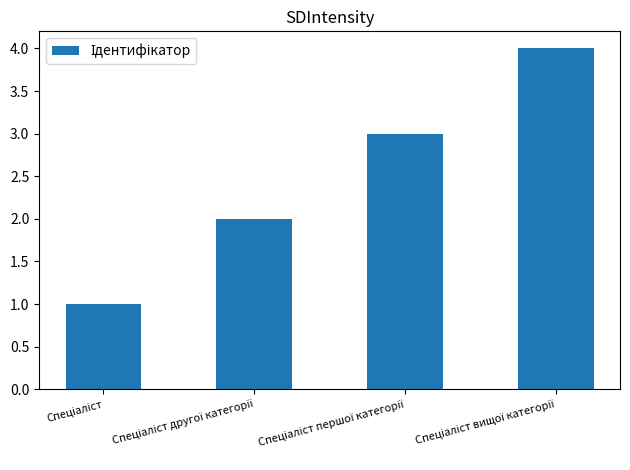

What is the difference between the maximum and minimum values?

3